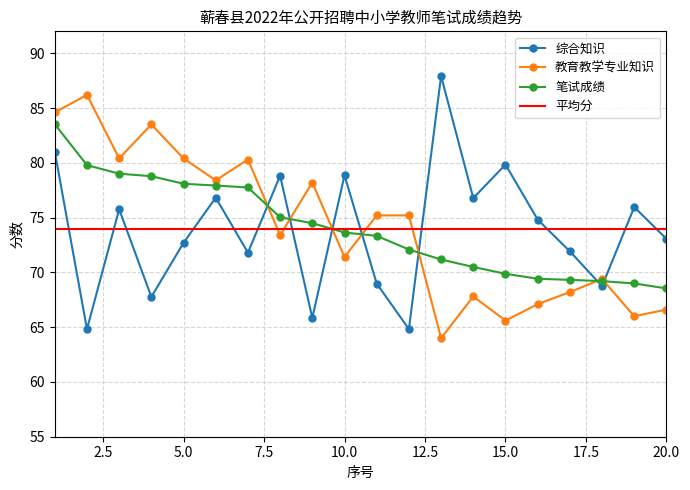

At how many categories does at least one series exceed 66?

20